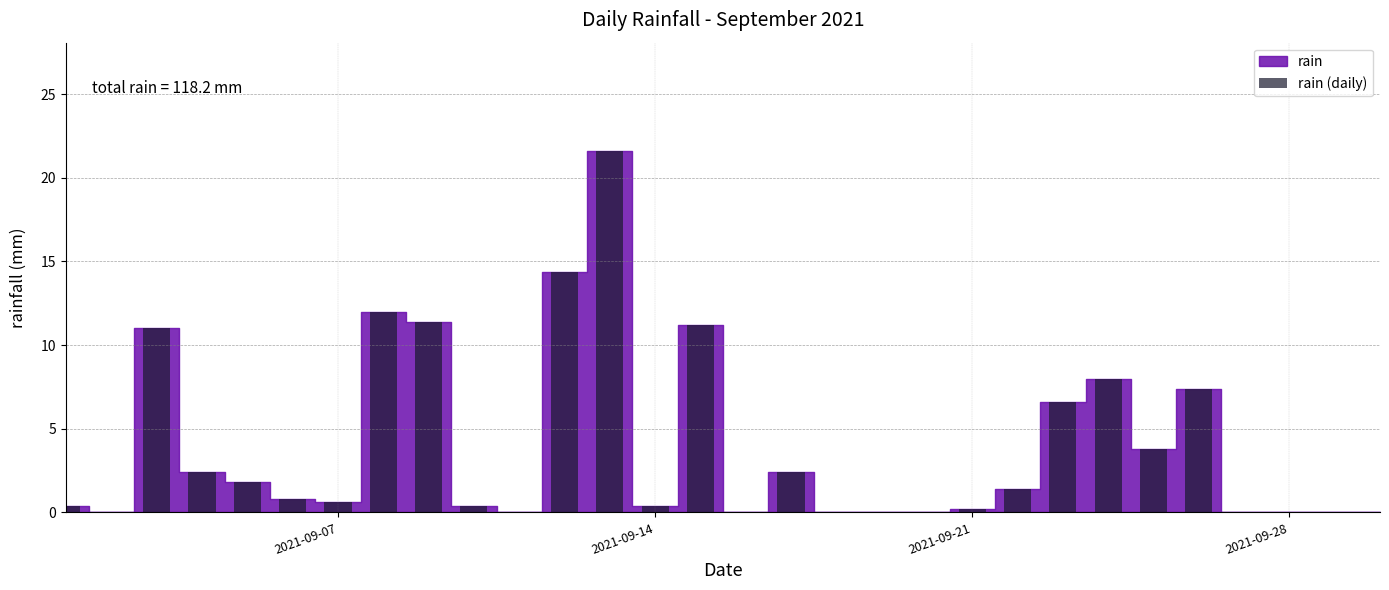

What is the sum of all values?

118.2